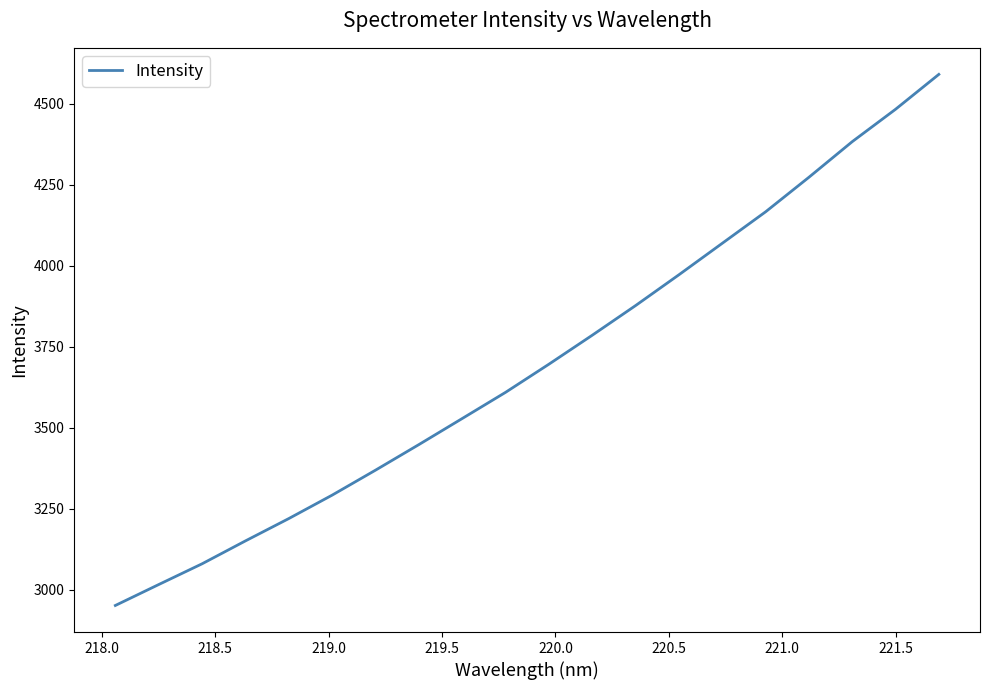

What is the minimum value shown in the chart?

2951.8